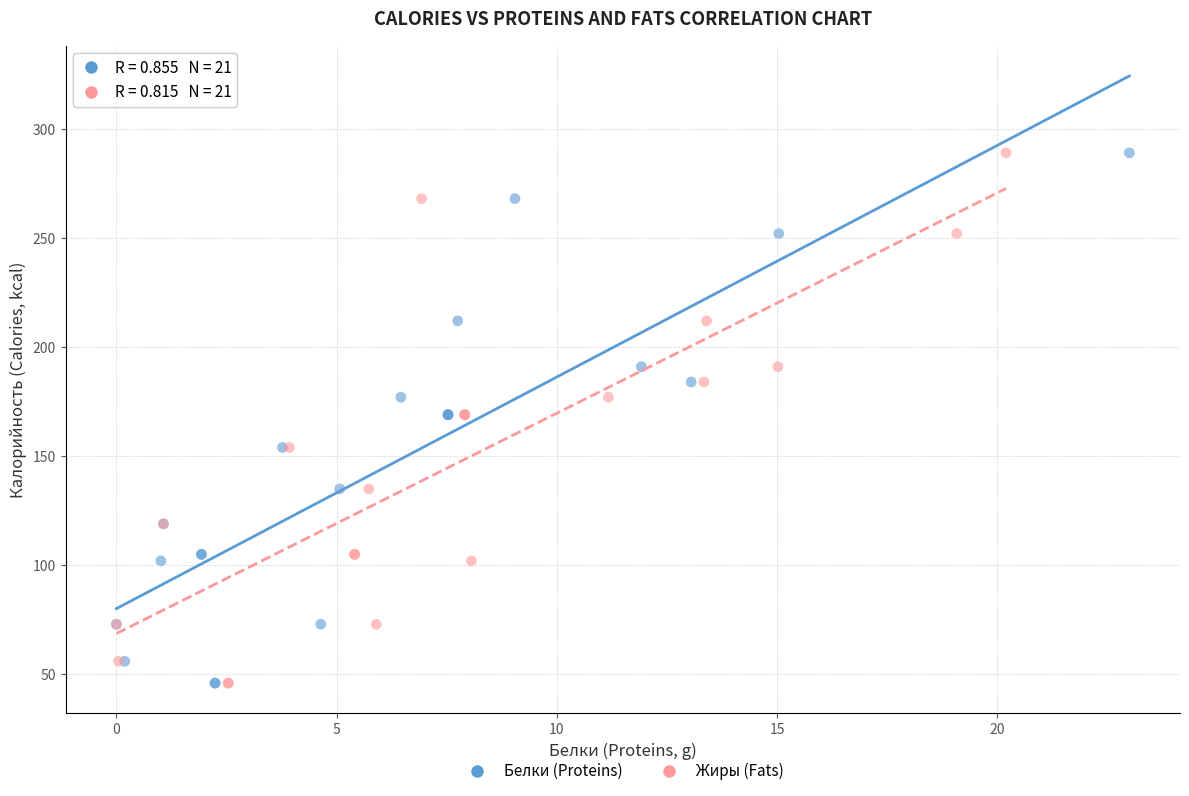

What are all the series names shown in the legend?

Белки (Proteins), Жиры (Fats)